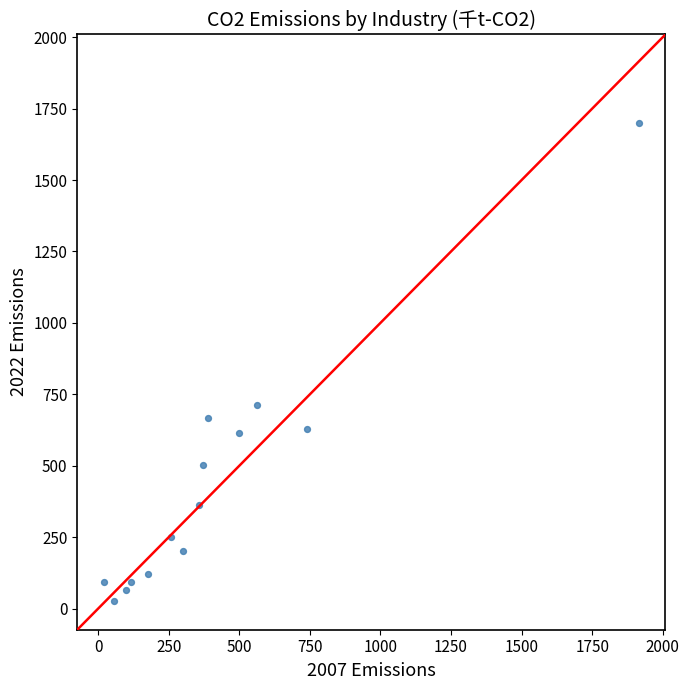

What Y value in the scatter plot is closest to 863?

714.5